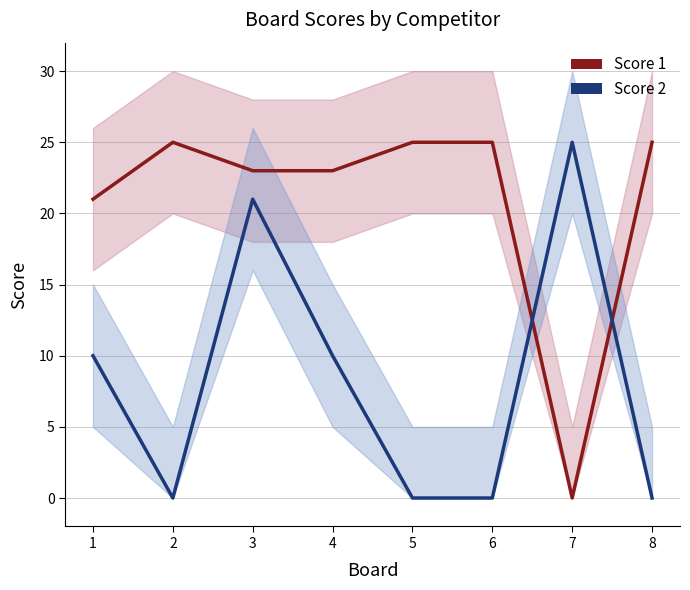

Rank the series by their maximum value, from lowest to highest.

Score 1, Score 2